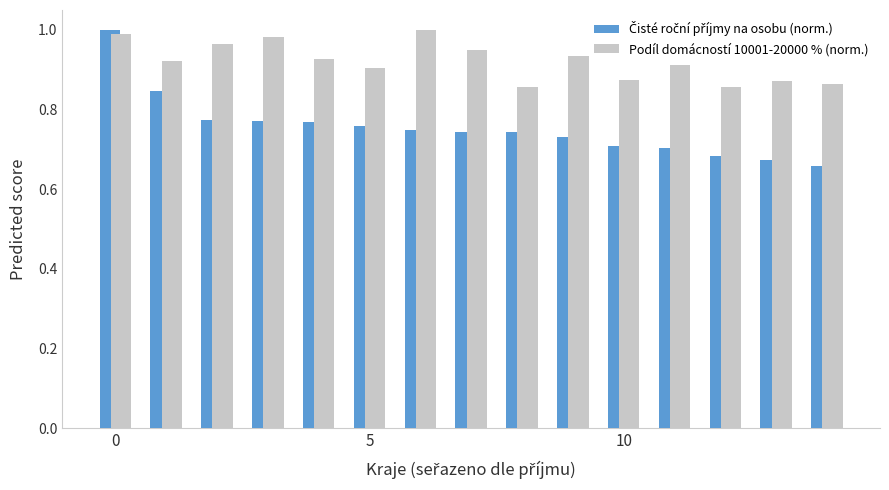

Which series has the largest total across all categories?

Podíl domácností 10001-20000 % (norm.)